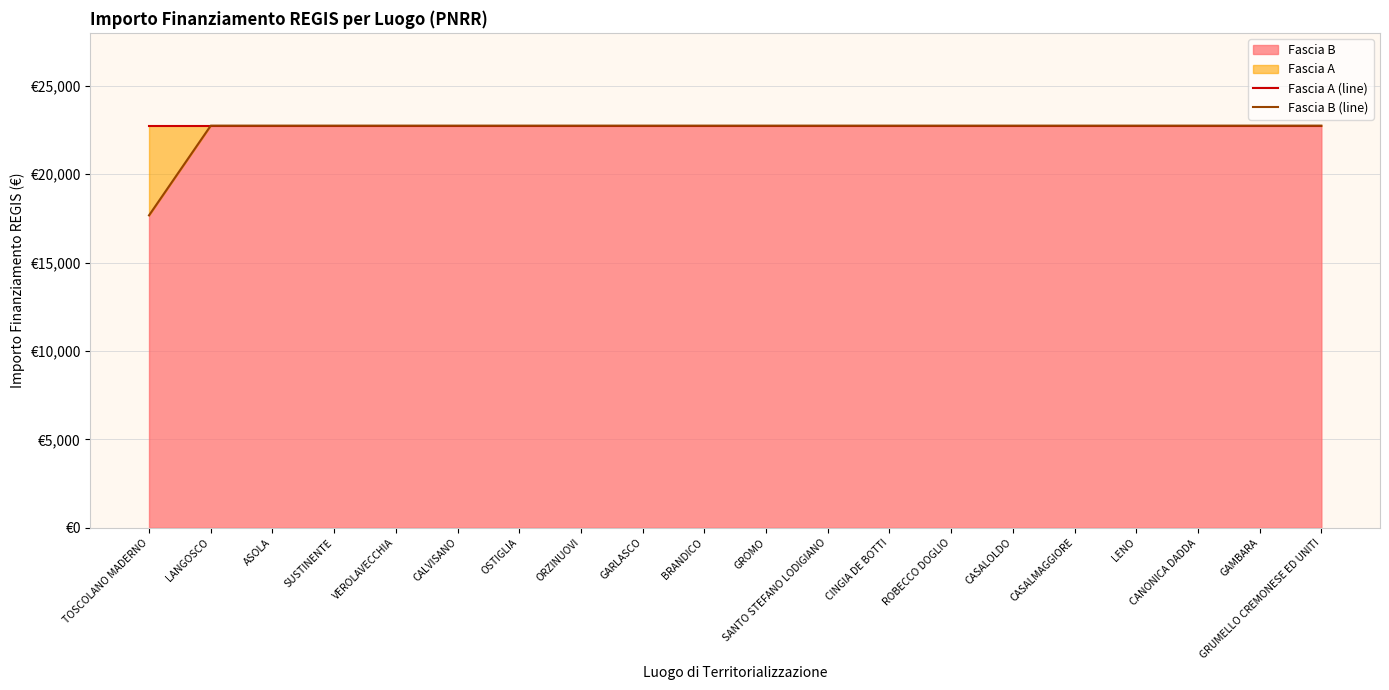

What value does the Fascia A (line) series have at ORZINUOVI?

22750.0